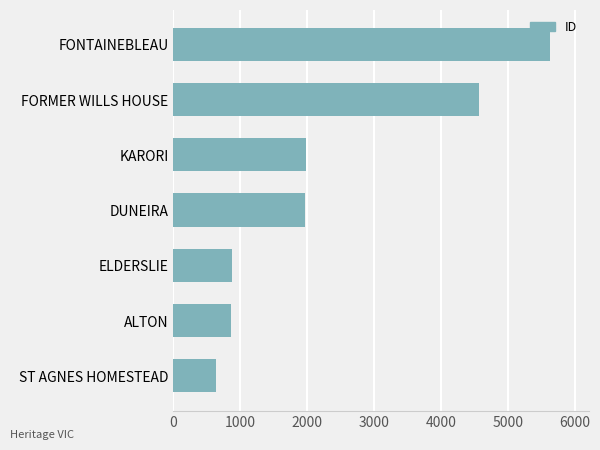

What is the approximate value at ALTON, to the nearest 10?

860